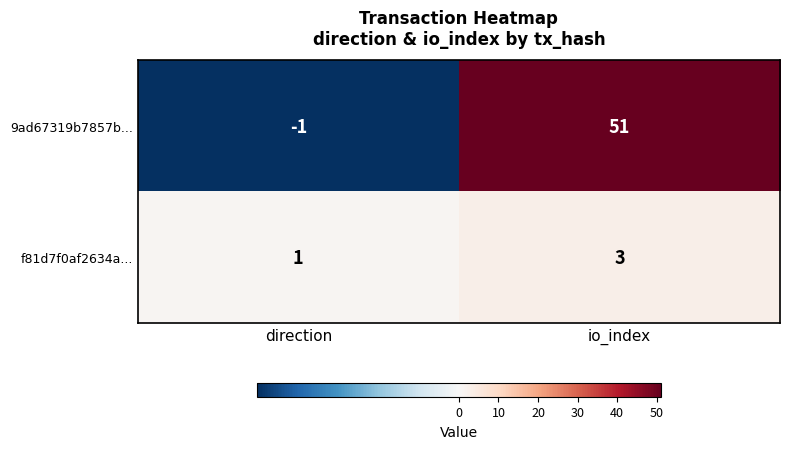

At which category is the sum across all series the highest?

io_index